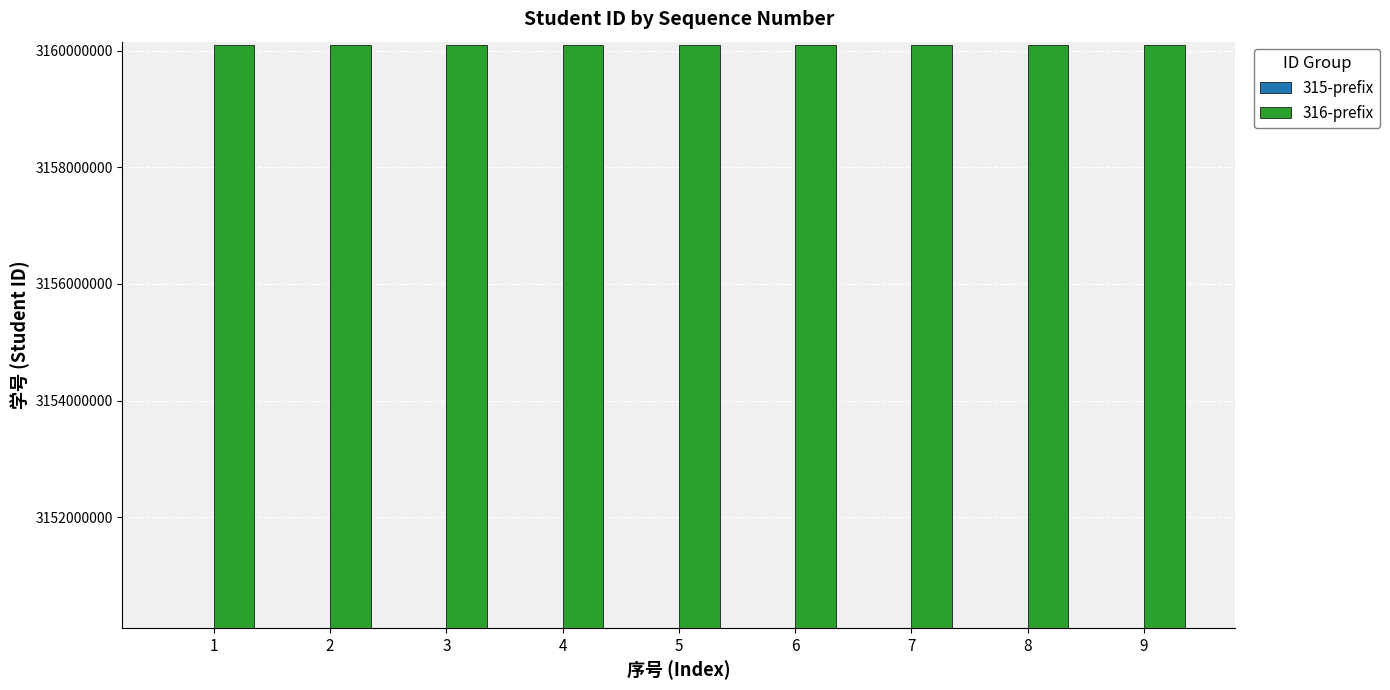

Rank the series by their average value, from highest to lowest.

316-prefix, 315-prefix